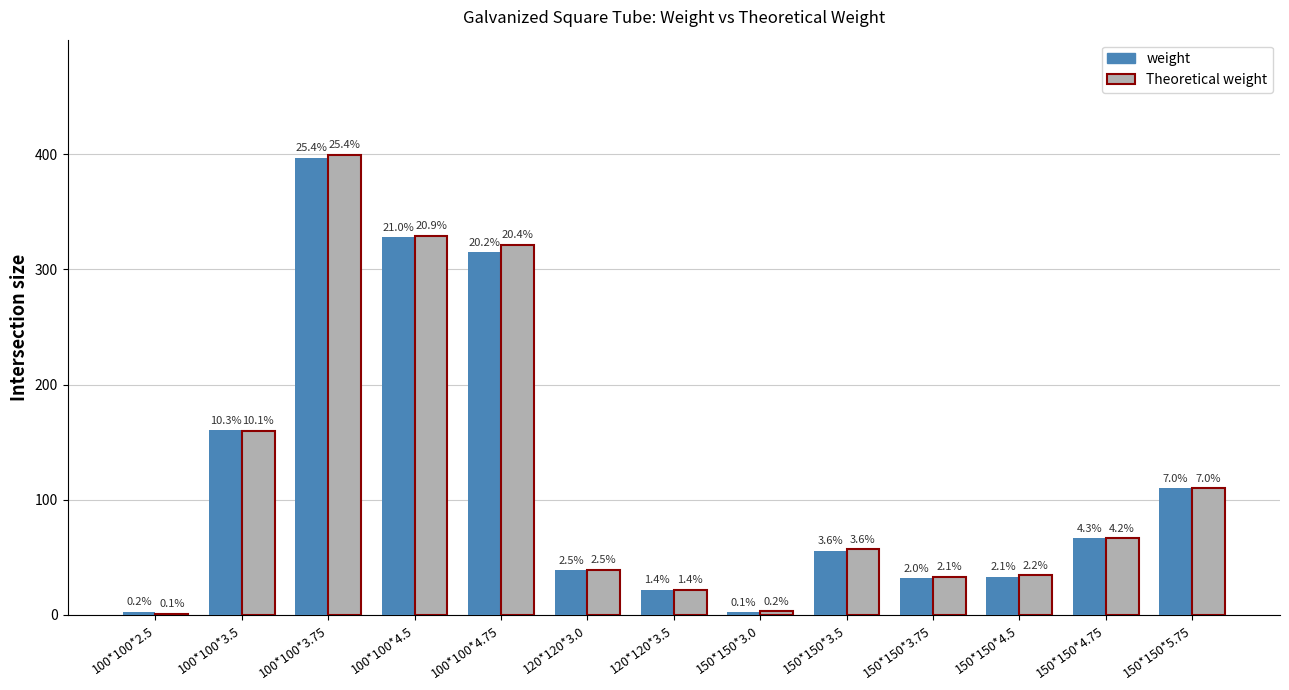

Which series changed the most between 120*120*3.5 and 150*150*4.5?

Theoretical weight